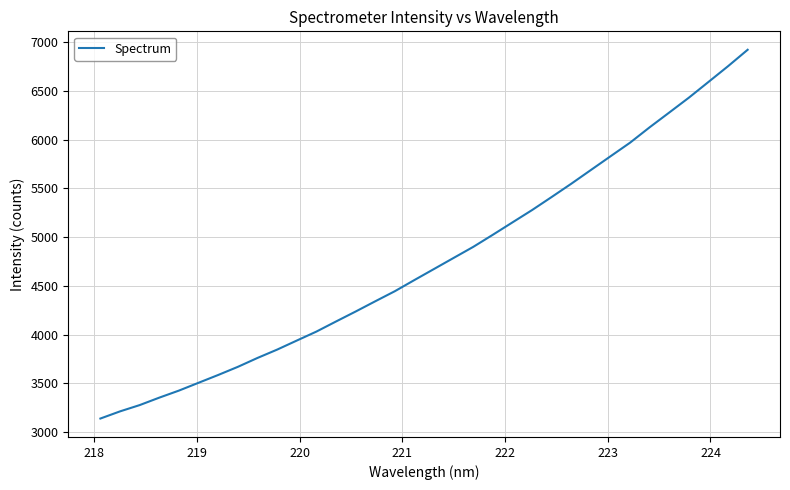

What is the smallest value displayed?

3137.6